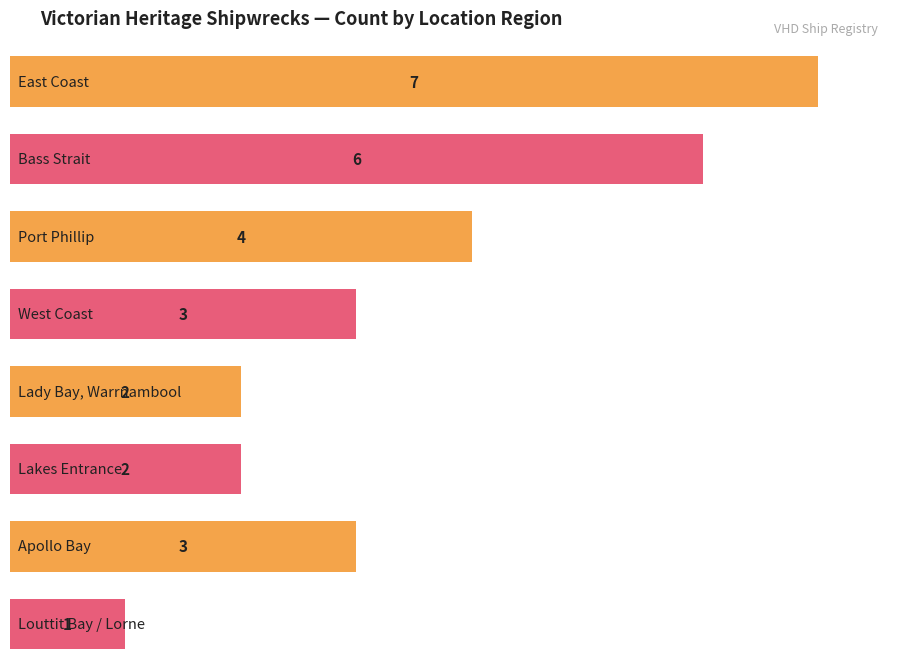

At which category does the chart reach its peak across all series?

East Coast